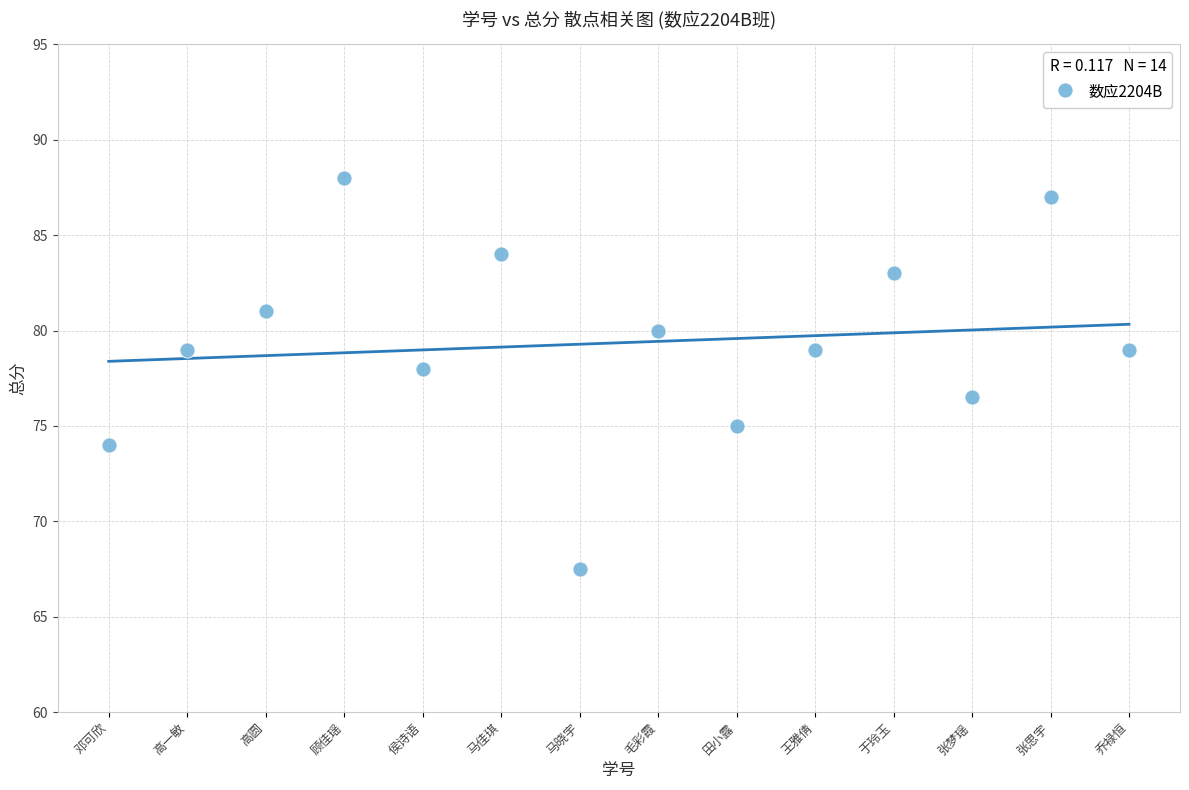

What is the range of Y values (max minus min)?

20.5